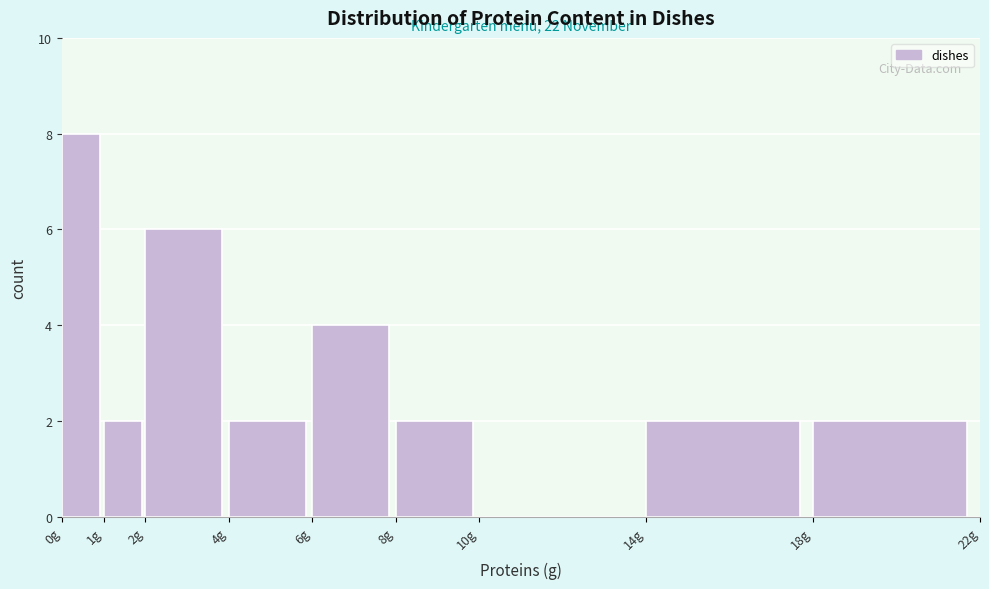

Which range on the x-axis has the tallest bar?

0 to 1